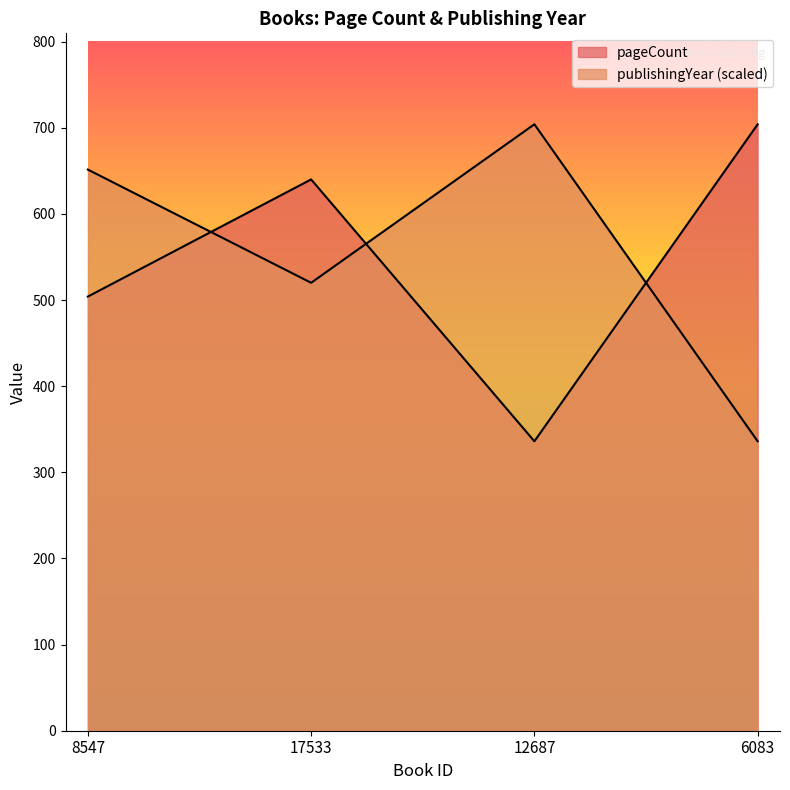

At which category is the sum across all series the highest?

17533